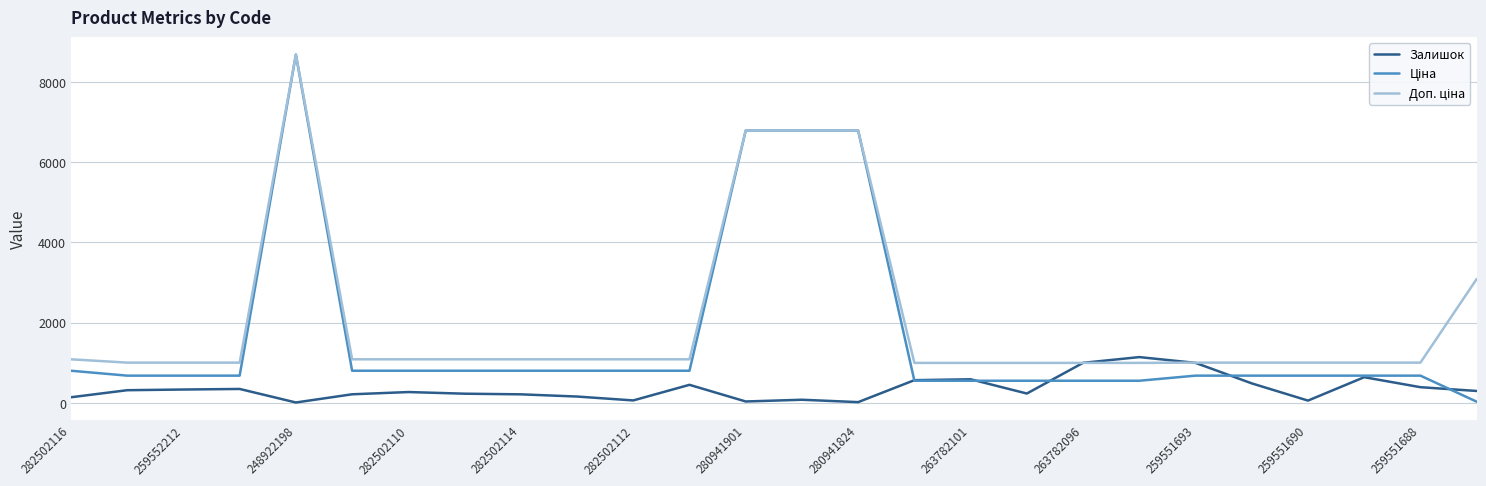

What is the greatest value displayed?

8679.5